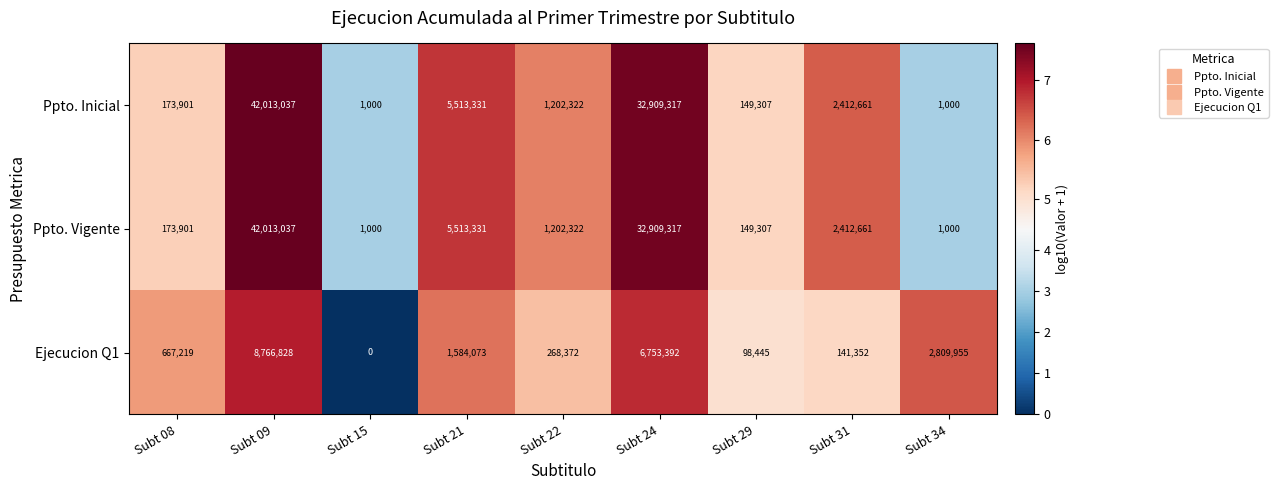

What is the spread (max minus min) of values at Subt 29?

50862